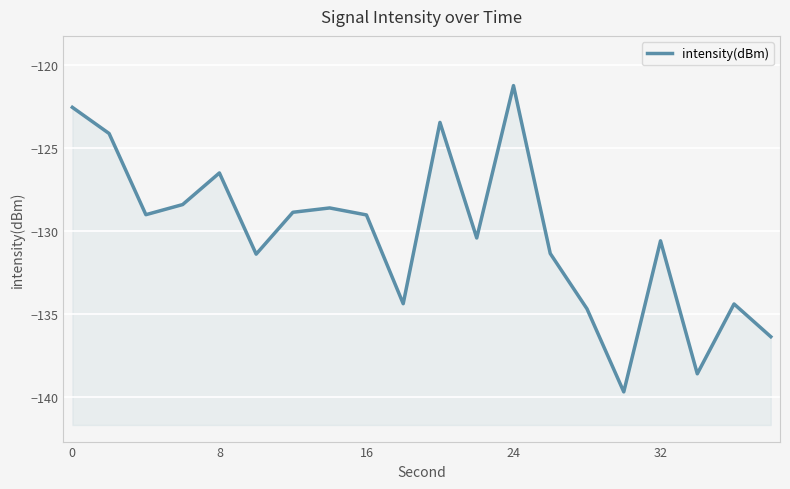

How many points are higher than both their immediate neighbors (excluding endpoints)?

6